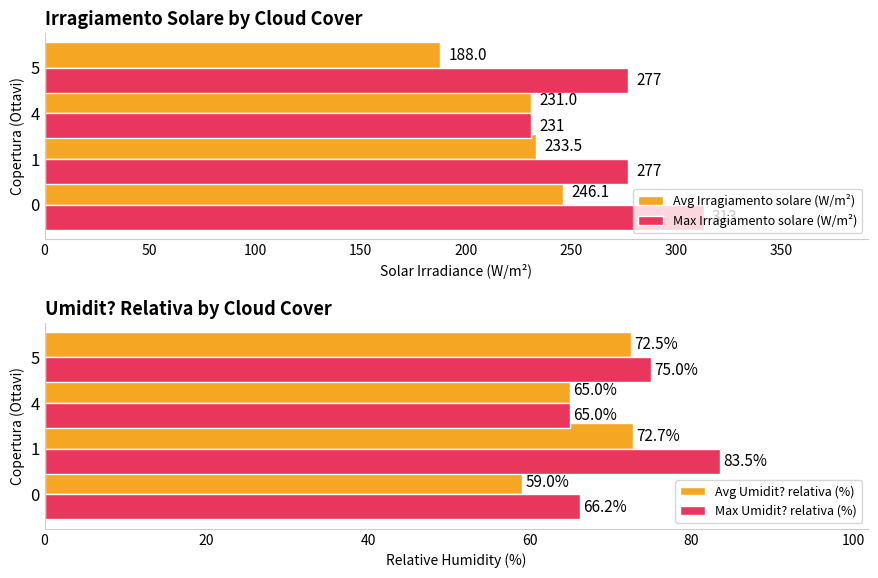

Reading left to right, list all the values displayed in this chart.

Avg Irragiamento solare (W/m²): 0=246.1	50=233.5	100=231.0	150=188.0
Max Irragiamento solare (W/m²): 0=313.0	50=277.0	100=231.0	150=277.0
Avg Umidit? relativa (%): 0=59.0	50=72.7	100=65.0	150=72.5
Max Umidit? relativa (%): 0=66.2	50=83.5	100=65.0	150=75.0